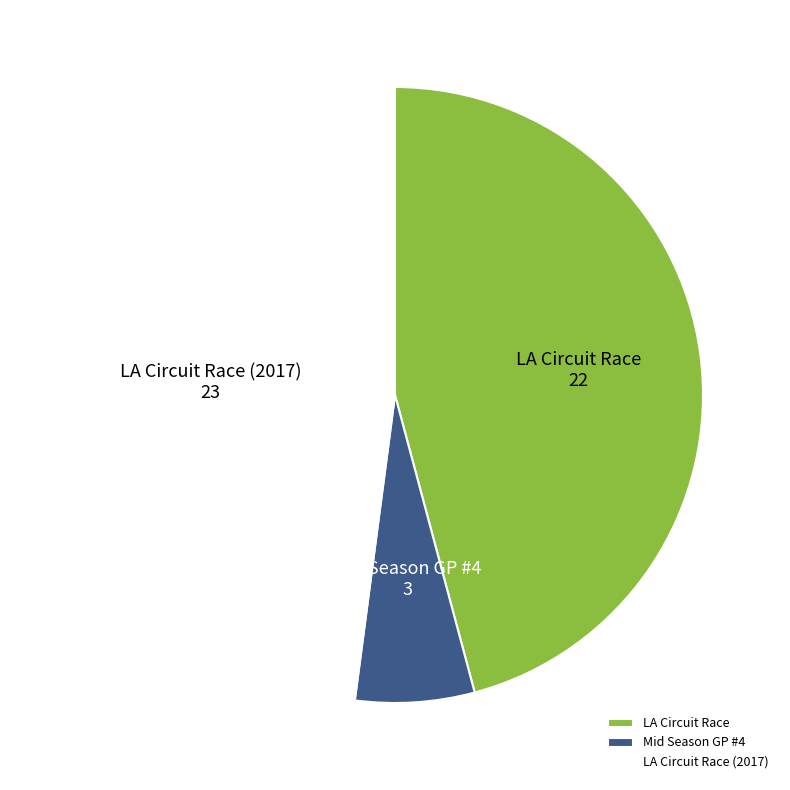

Rank the categories by value from lowest to highest.

Mid Season GP #4, LA Circuit Race, LA Circuit Race (2017)